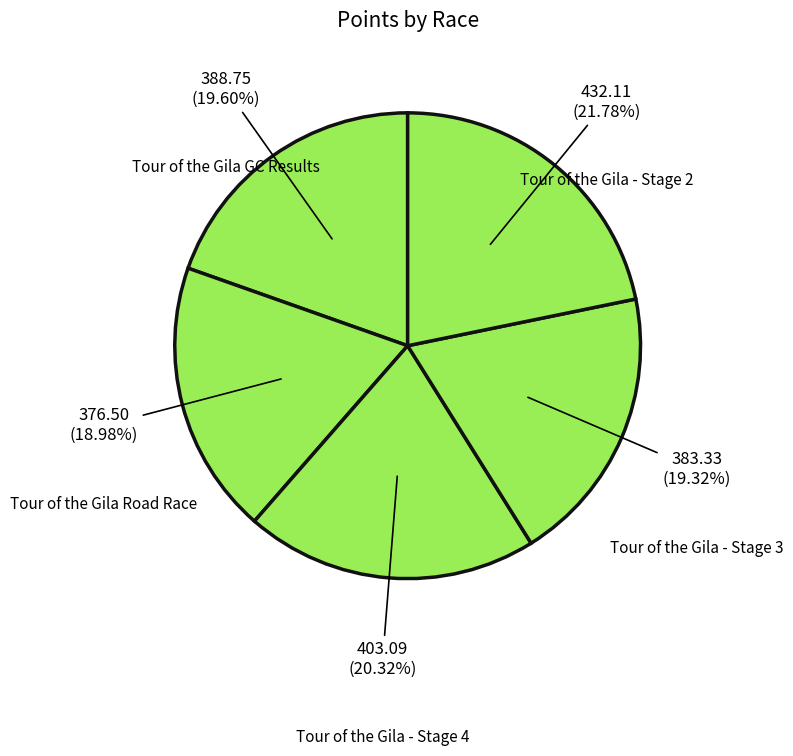

What is the largest slice in the pie chart?

Tour of the Gila - Stage 2